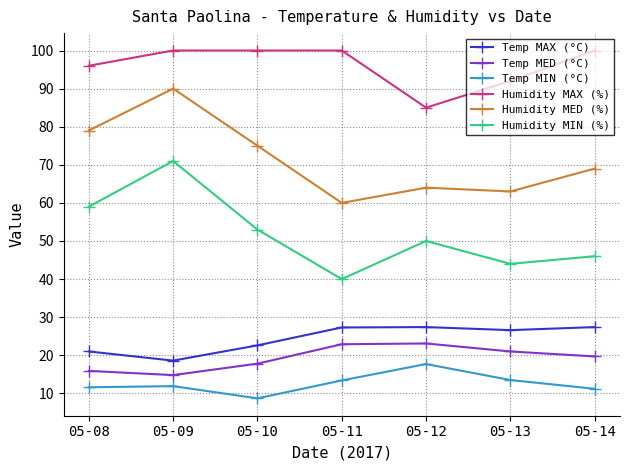

List the series in order of their peak value, highest first.

Humidity MAX (%), Humidity MED (%), Humidity MIN (%), Temp MAX (°C), Temp MED (°C), Temp MIN (°C)